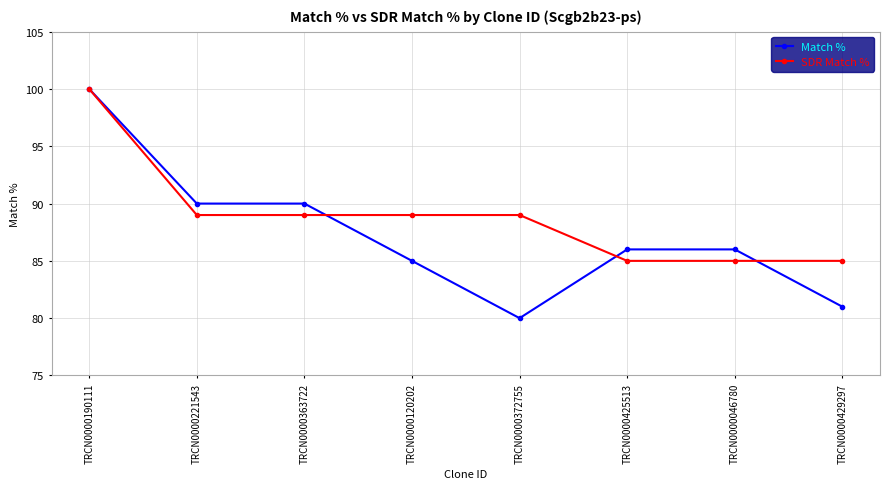

True or false: Match % has a value of 27 at TRCN0000425513.

False